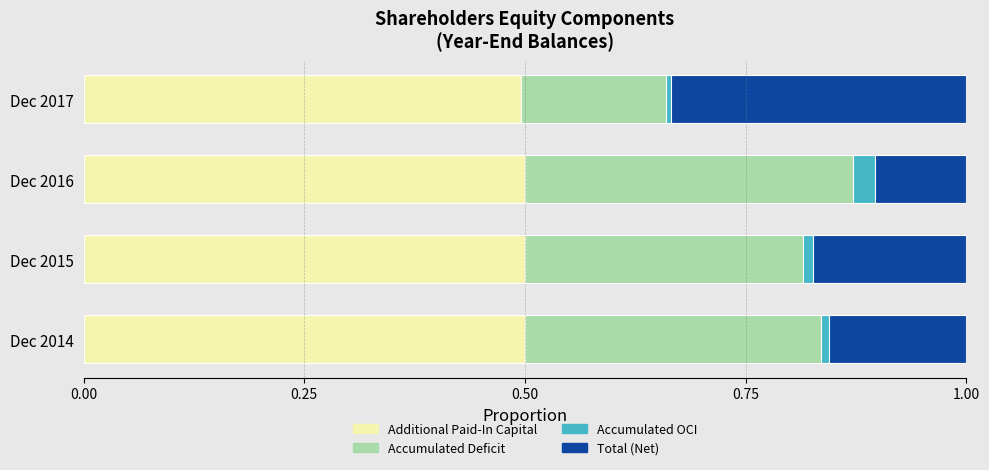

What is the total value across all series at Dec 2016?

1.0